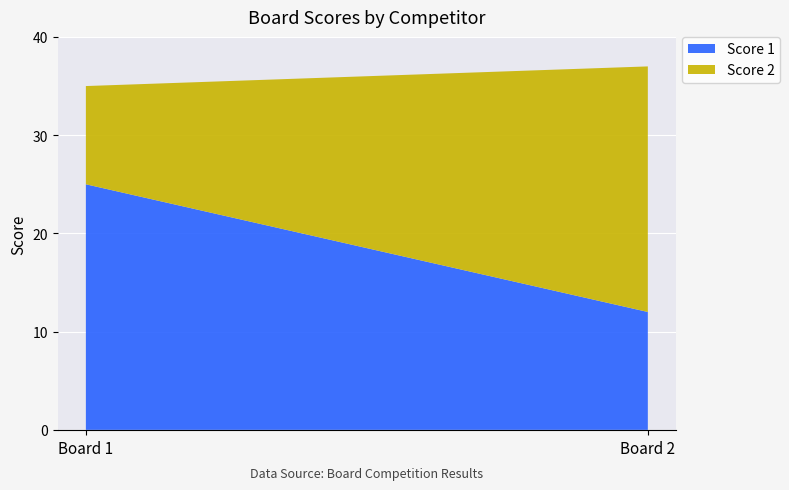

Reading left to right, what are all the values shown in this chart?

Score 1: 25	12
Score 2: 10	25